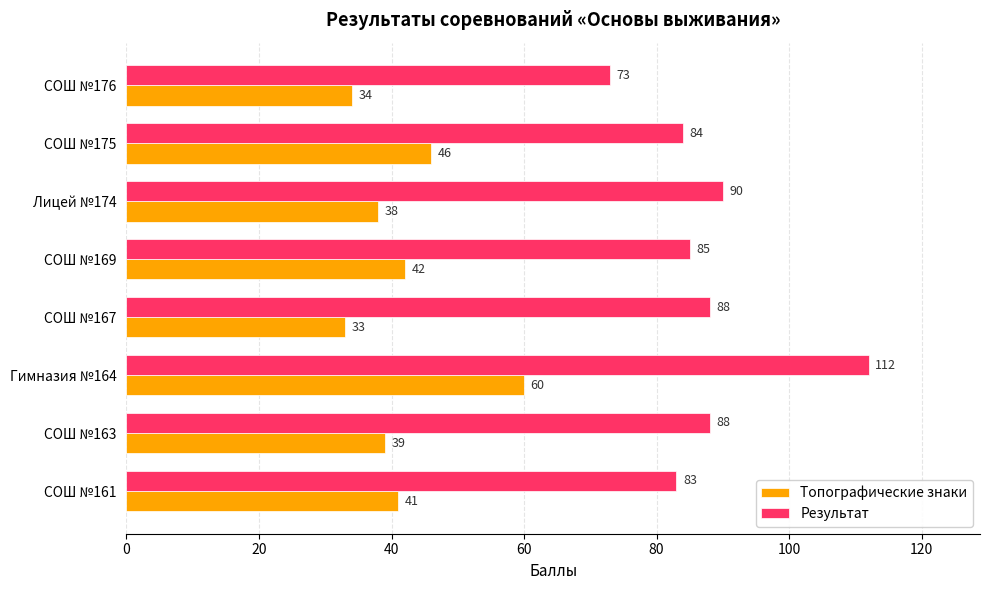

What is the greatest value displayed?

112